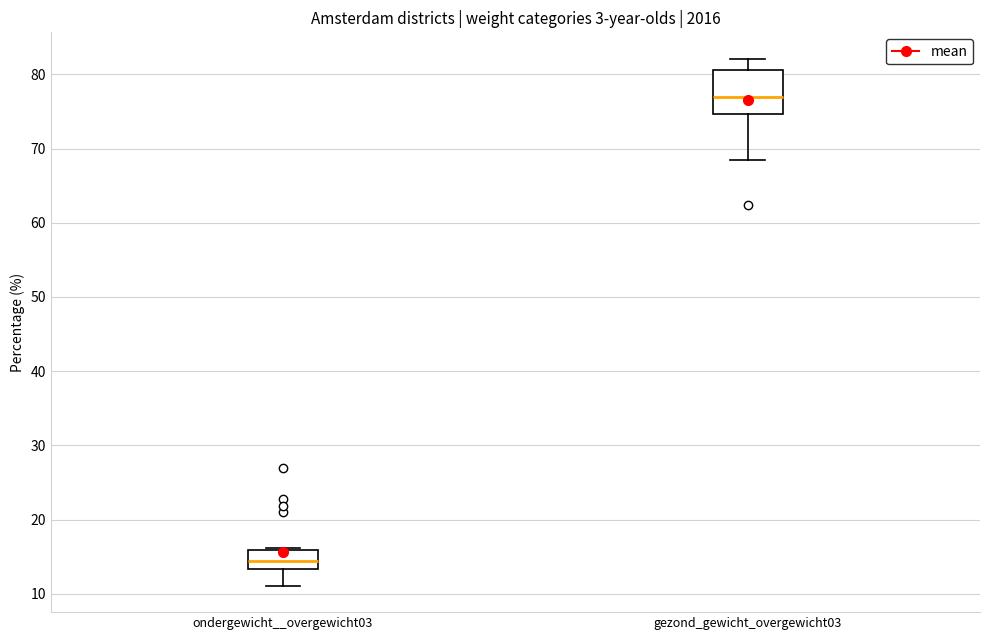

Comparing the boxes themselves (not the whiskers), which one is the tallest?

gezond_gewicht_overgewicht03